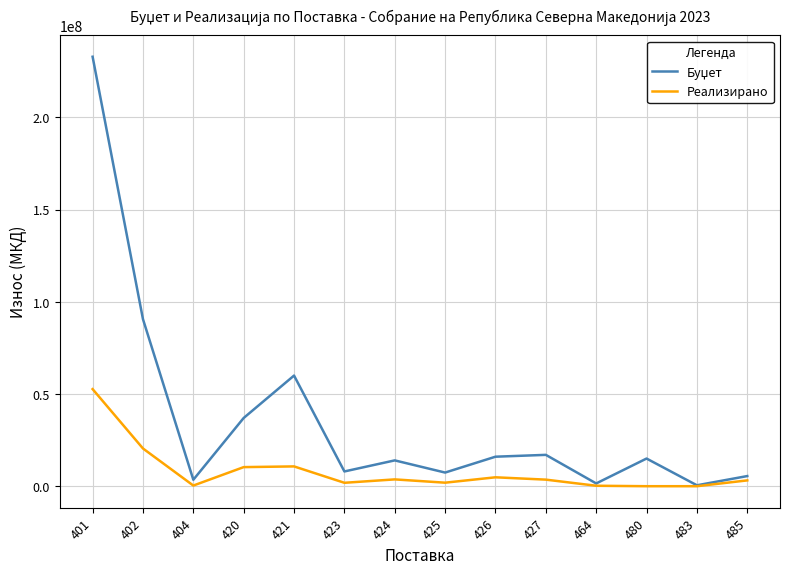

At which category is the sum across all series the highest?

401